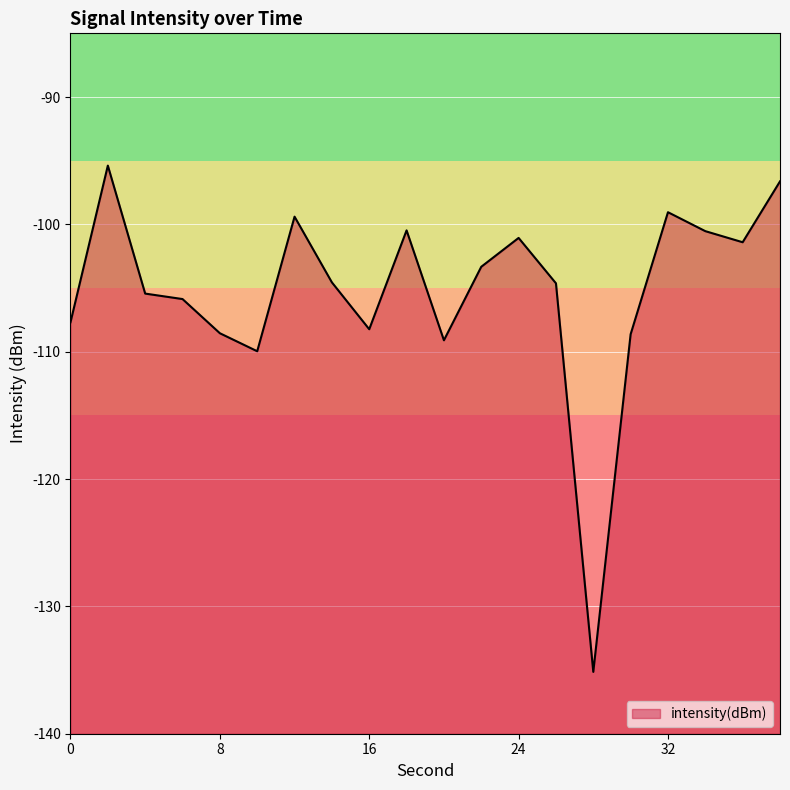

Reading left to right, extract all data points from this chart.

-107.7	-95.4	-105.4	-105.9	-108.6	-110.0	-99.4	-104.6	-108.2	-100.5	-109.1	-103.3	-101.1	-104.6	-135.1	-108.6	-99.0	-100.5	-101.4	-96.6